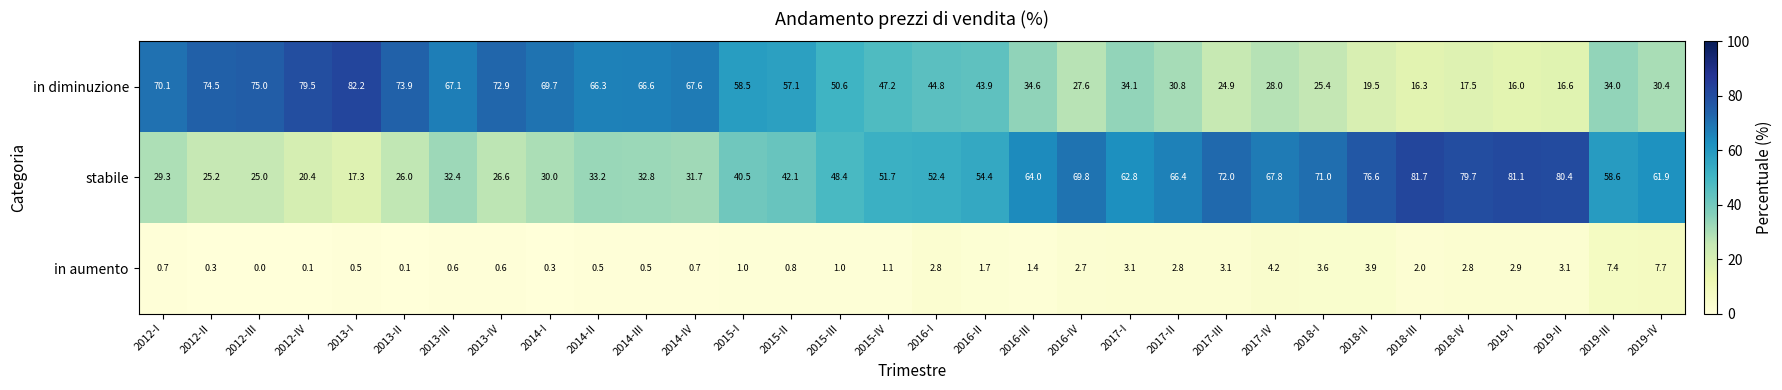

Which series has the largest range (max minus min)?

in diminuzione